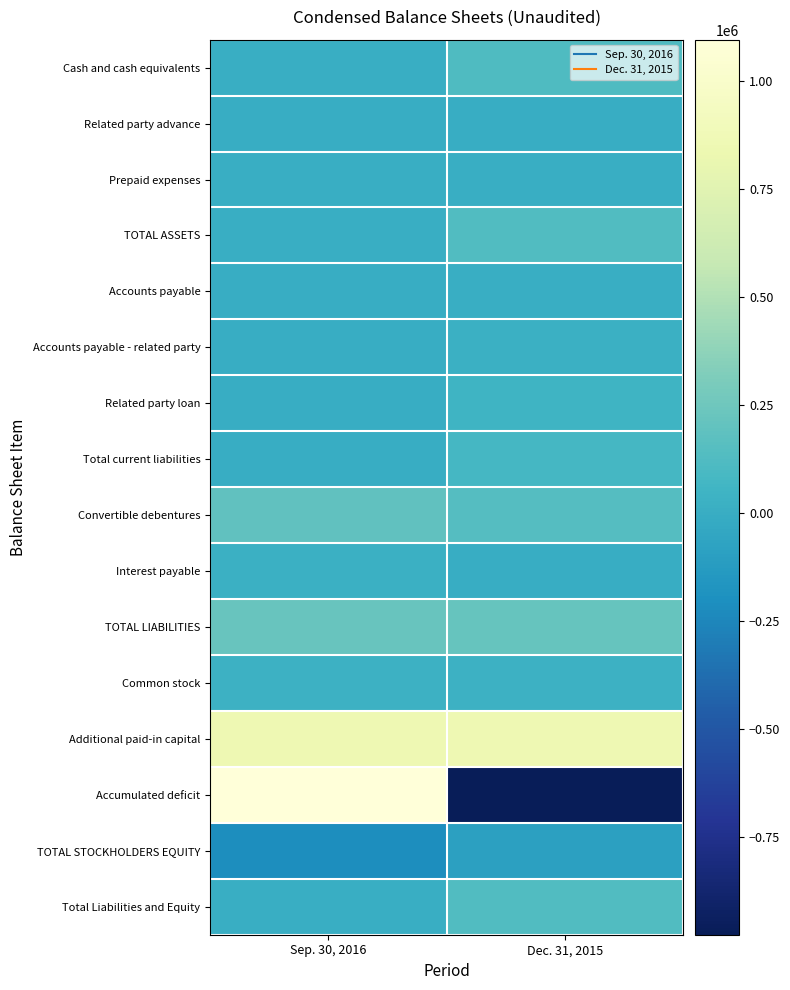

Reading right to left, list all the values displayed in this chart.

Cash and cash equivalents: Dec. 31, 2015=118743	Sep. 30, 2016=3725
Related party advance: Dec. 31, 2015=0	Sep. 30, 2016=2000
Prepaid expenses: Dec. 31, 2015=10500	Sep. 30, 2016=4875
TOTAL ASSETS: Dec. 31, 2015=129243	Sep. 30, 2016=10600
Accounts payable: Dec. 31, 2015=5211	Sep. 30, 2016=-2637
Accounts payable - related party: Dec. 31, 2015=25728	Sep. 30, 2016=0
Related party loan: Dec. 31, 2015=45779	Sep. 30, 2016=0
Total current liabilities: Dec. 31, 2015=76718	Sep. 30, 2016=-2637
Convertible debentures: Dec. 31, 2015=142857	Sep. 30, 2016=196249
Interest payable: Dec. 31, 2015=0	Sep. 30, 2016=26250
TOTAL LIABILITIES: Dec. 31, 2015=219575	Sep. 30, 2016=222679
Common stock: Dec. 31, 2015=33943	Sep. 30, 2016=33943
Additional paid-in capital: Dec. 31, 2015=851313	Sep. 30, 2016=851313
Accumulated deficit: Dec. 31, 2015=-975588	Sep. 30, 2016=1094698
TOTAL STOCKHOLDERS EQUITY: Dec. 31, 2015=-90332	Sep. 30, 2016=-209442
Total Liabilities and Equity: Dec. 31, 2015=129243	Sep. 30, 2016=10600